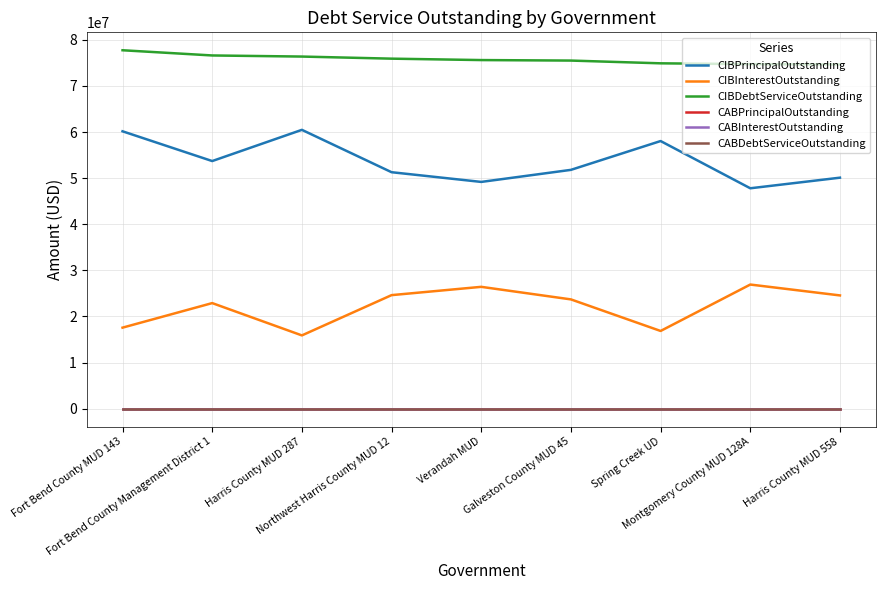

True or false: CABPrincipalOutstanding and CIBDebtServiceOutstanding intersect in this chart.

False